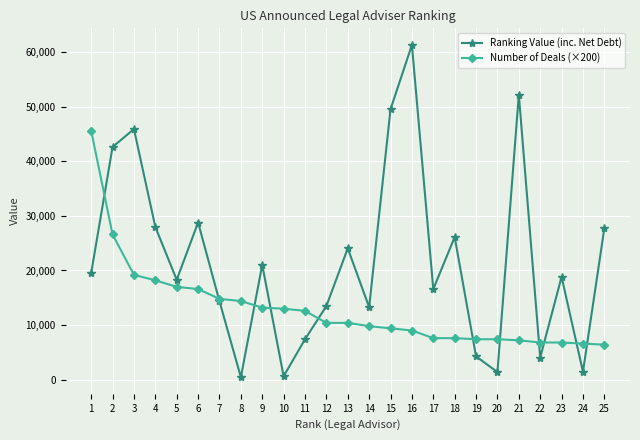

Is the value of Ranking Value (inc. Net Debt) at 19 greater than the value of Number of Deals (×200) at 13?

No